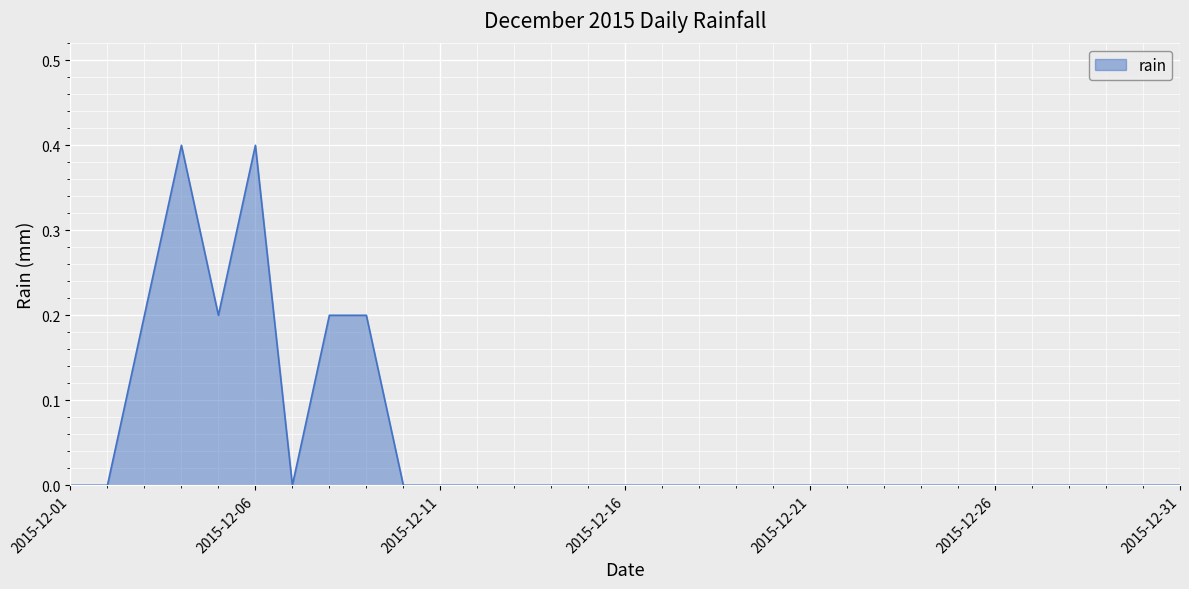

What is the maximum value shown in the chart?

0.4